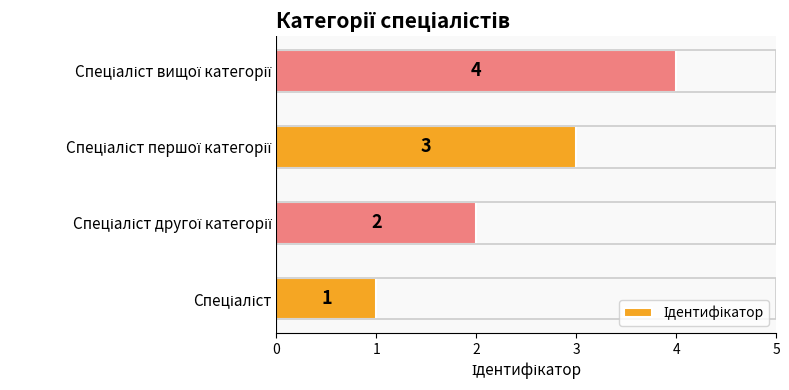

How many values are between 2 and 4?

3